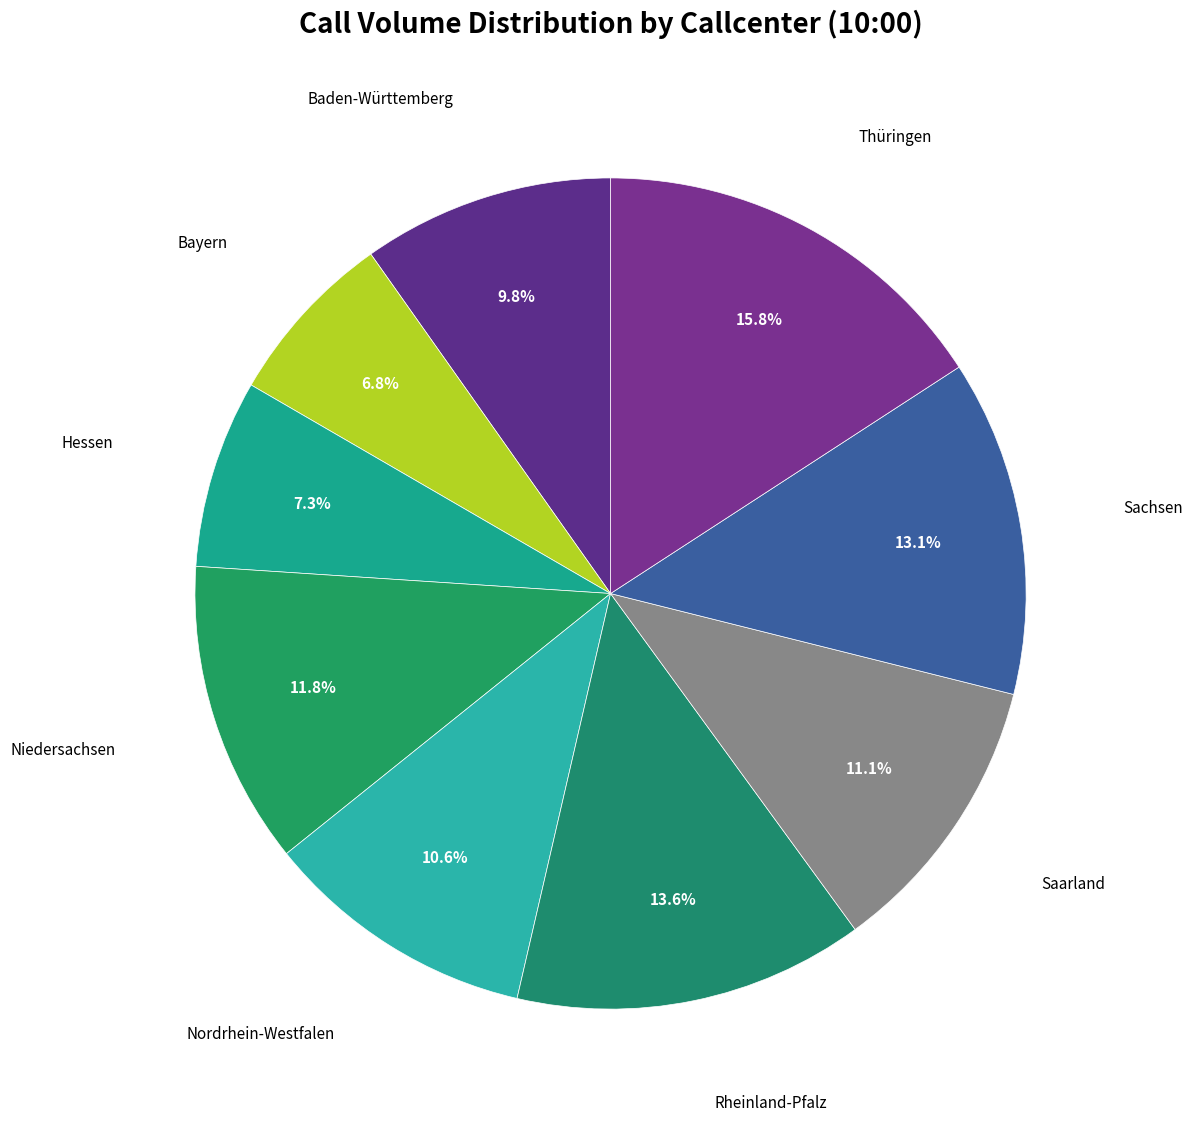

How many segments does this pie chart have?

9